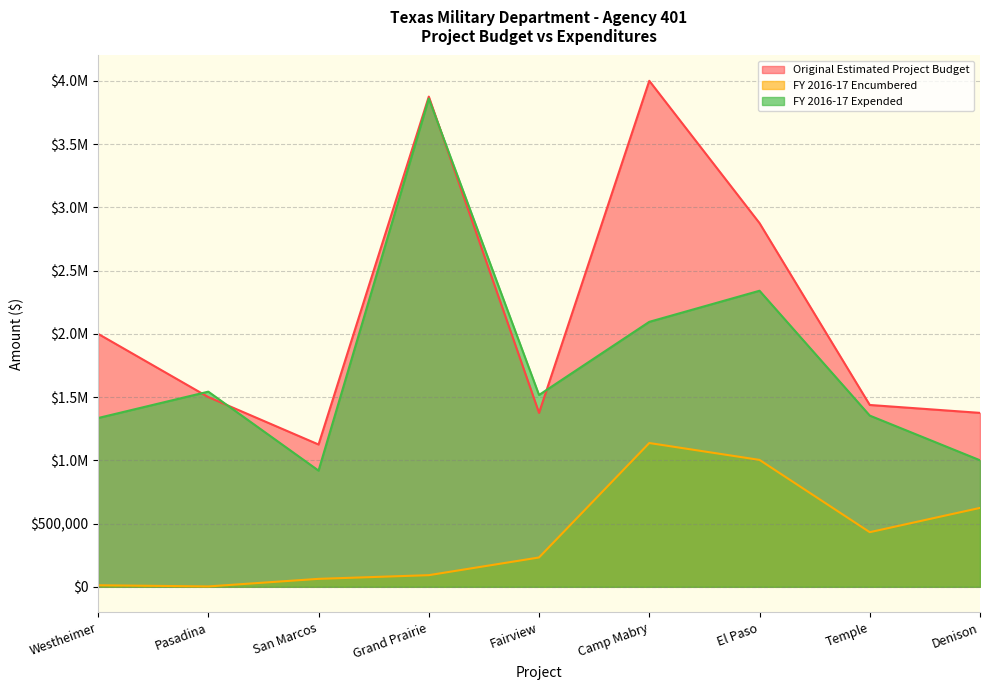

Where is the first local maximum for FY 2016-17 Encumbered?

Camp Mabry